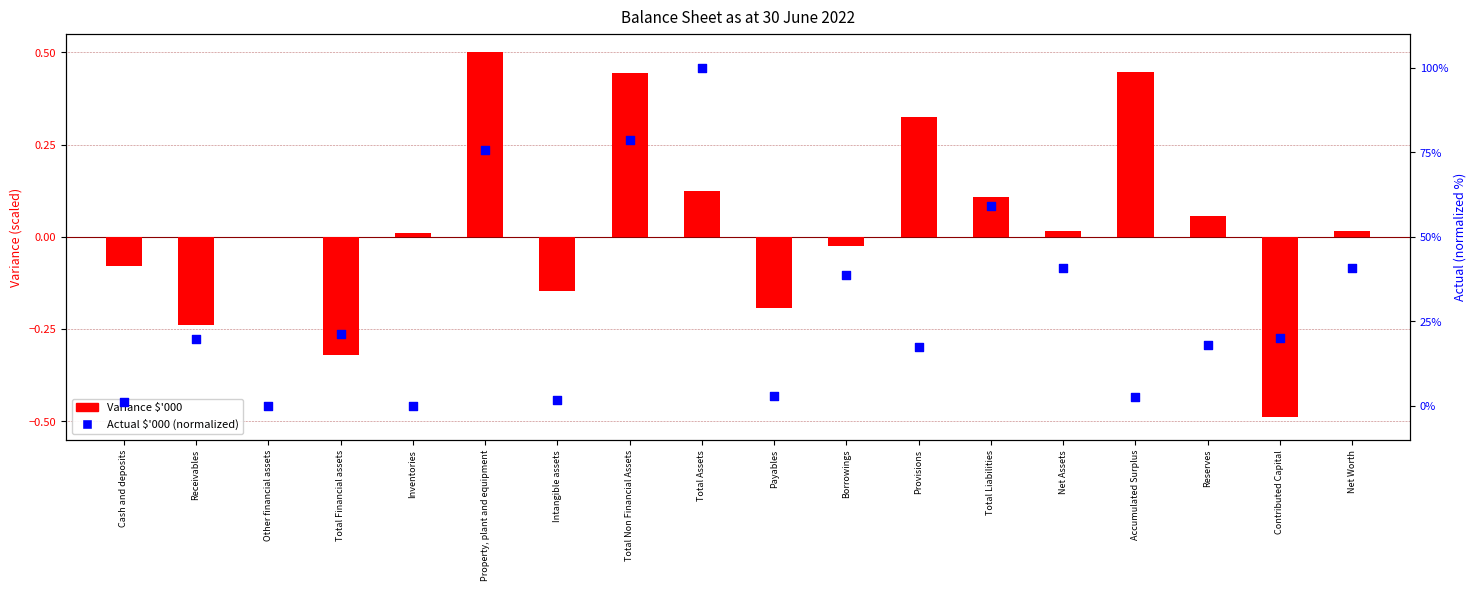

At which category is the sum across all series the highest?

Total Assets